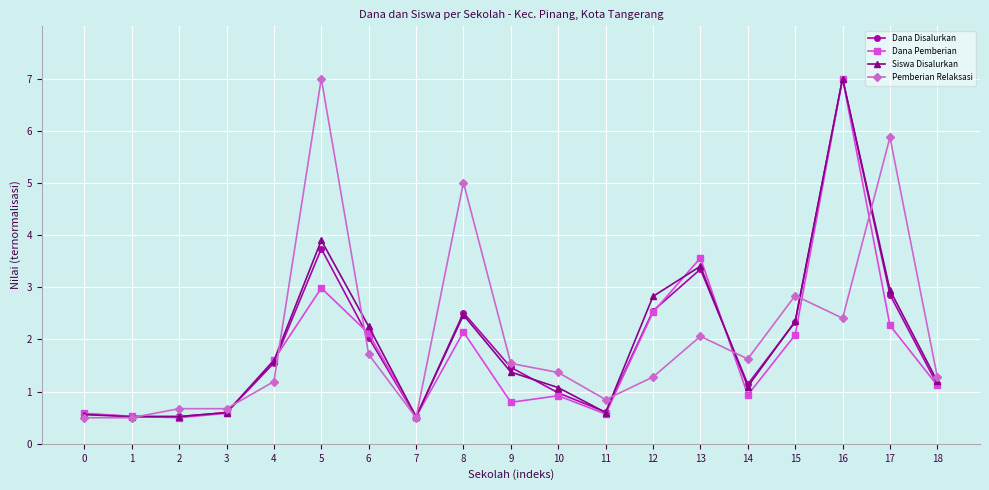

What is the highest value of the Dana Disalurkan series?

7.0